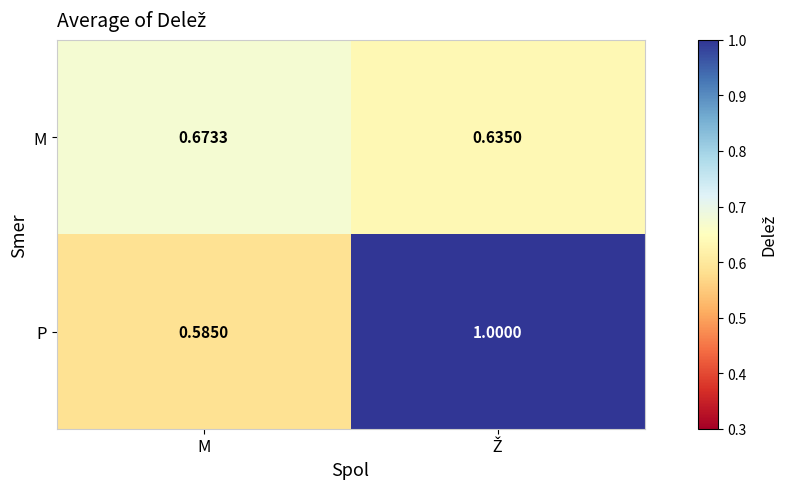

List the series in order of their peak value, lowest first.

M, P